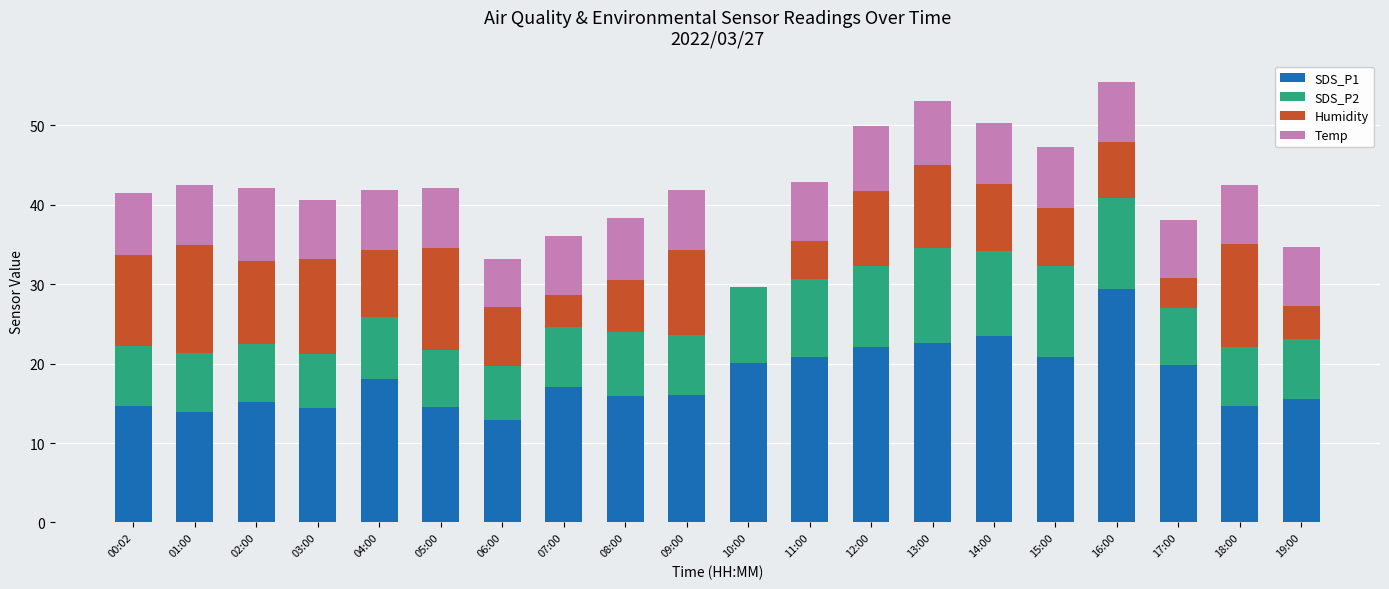

Is it true that SDS_P1 equals 10.1 at 13:00?

False